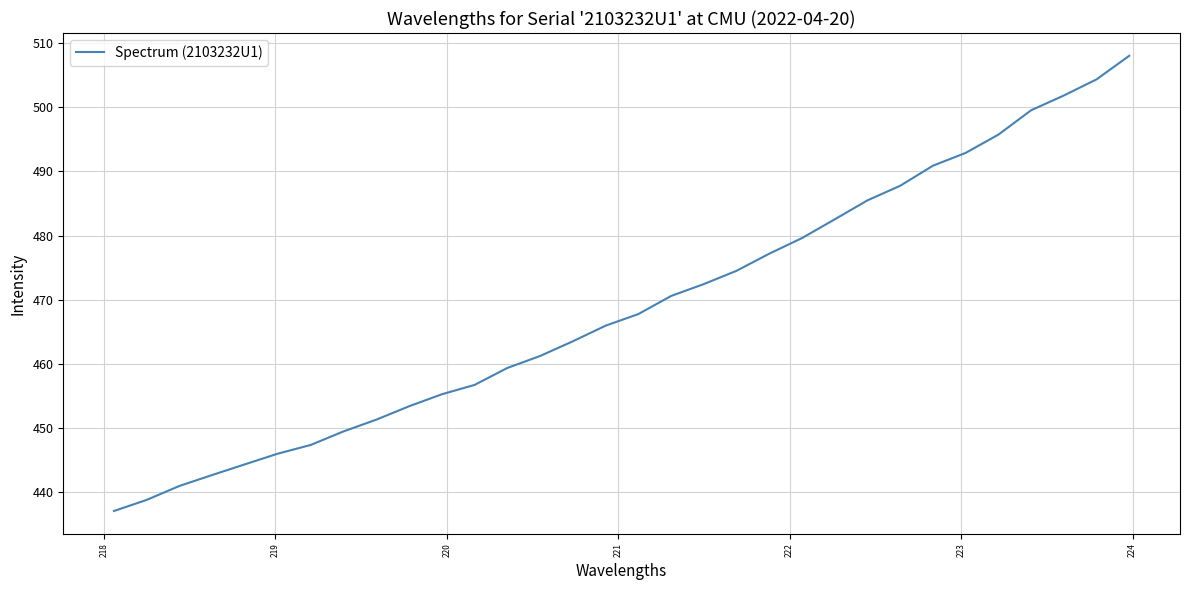

What is the smallest value displayed?

437.1